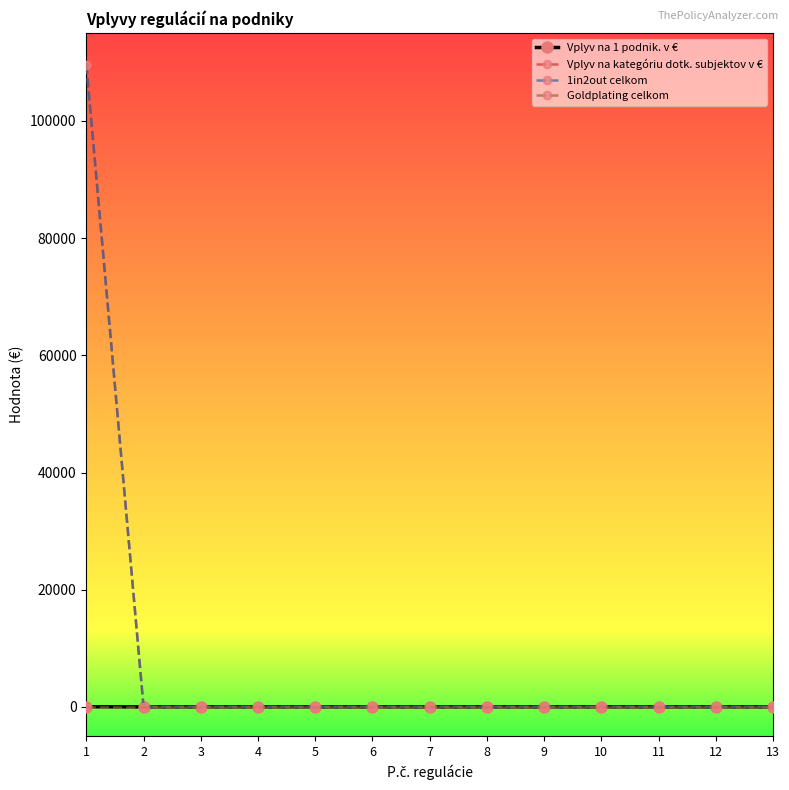

Is the value of Vplyv na kategóriu dotk. subjektov v € at 9 greater than the value of Goldplating celkom at 6?

No